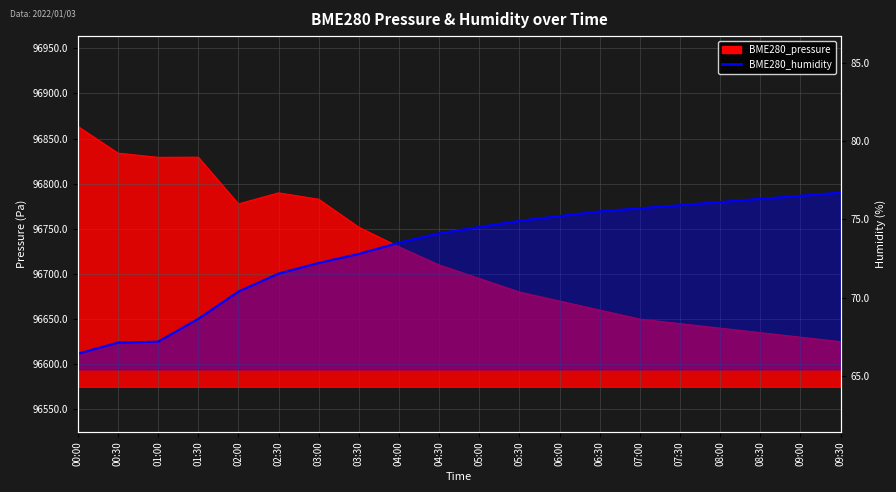

True or false: the data has more than 1 interior local peaks.

False